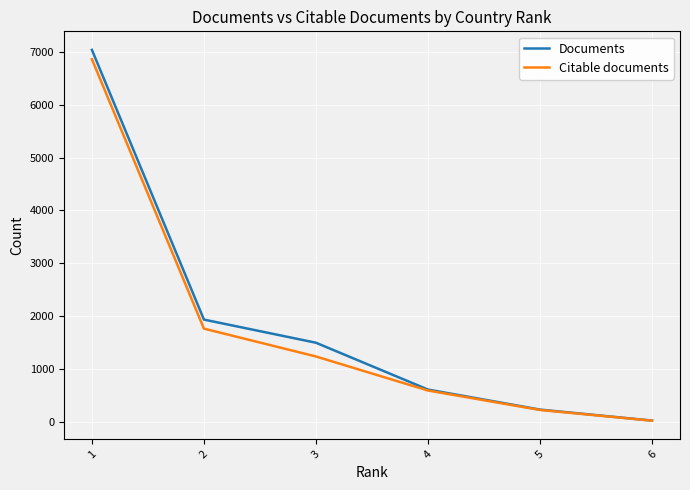

Rank the series by their maximum value, from lowest to highest.

Citable documents, Documents